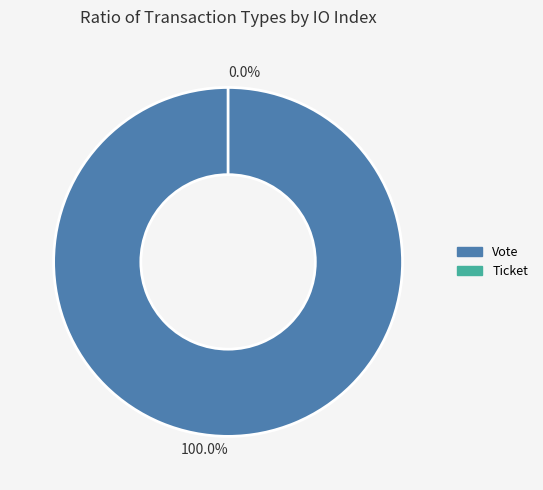

How many slices are in this pie chart?

2